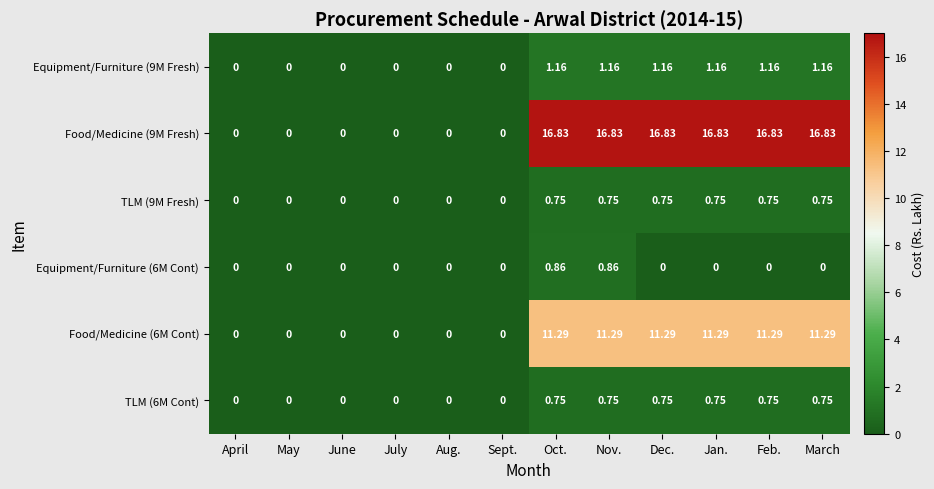

Between May and March, which series saw the biggest shift?

Food/Medicine (9M Fresh)